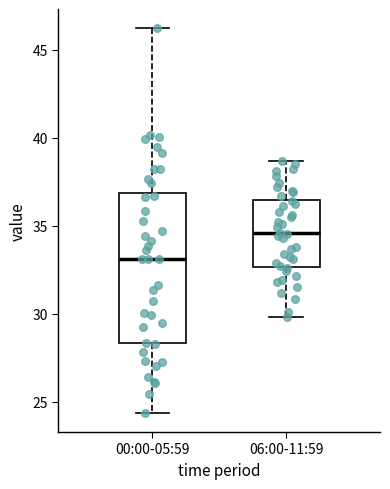

Reading left to right, read every box against the y-axis: the position of its median line, the range the box covers, and the ends of its whiskers. The values are not printed on the chart, so give them approximately, as read against the axis.

00:00-05:59: median 33.0, box 28.5 to 37.0, whiskers 24.5 to 46.0
06:00-11:59: median 34.5, box 32.5 to 36.5, whiskers 30.0 to 38.5